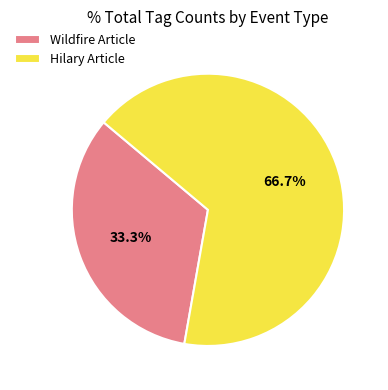

Which slice is the largest?

Hilary Article